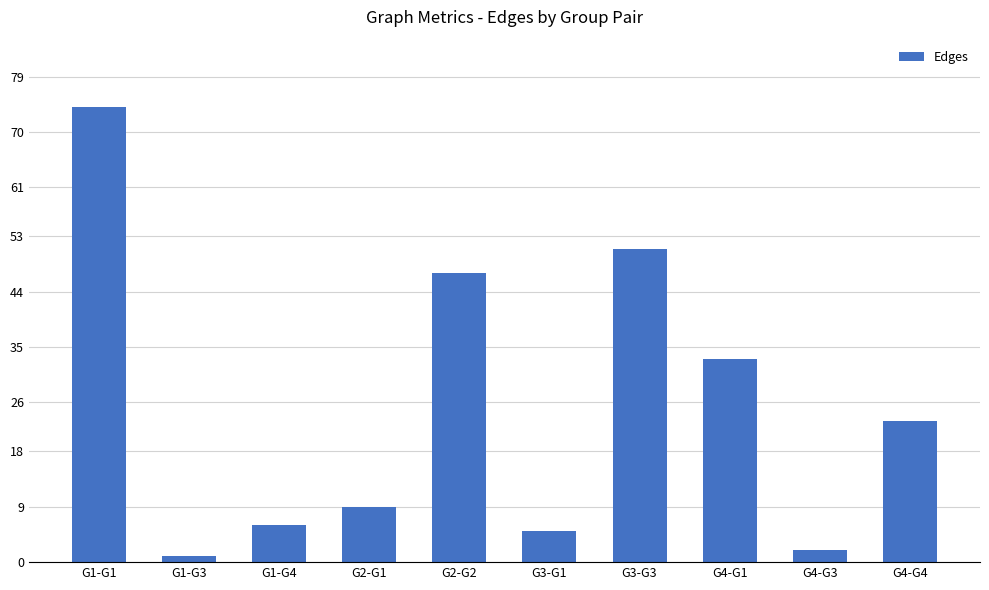

The chart shows a value of 11 at G4-G4. True or false?

False